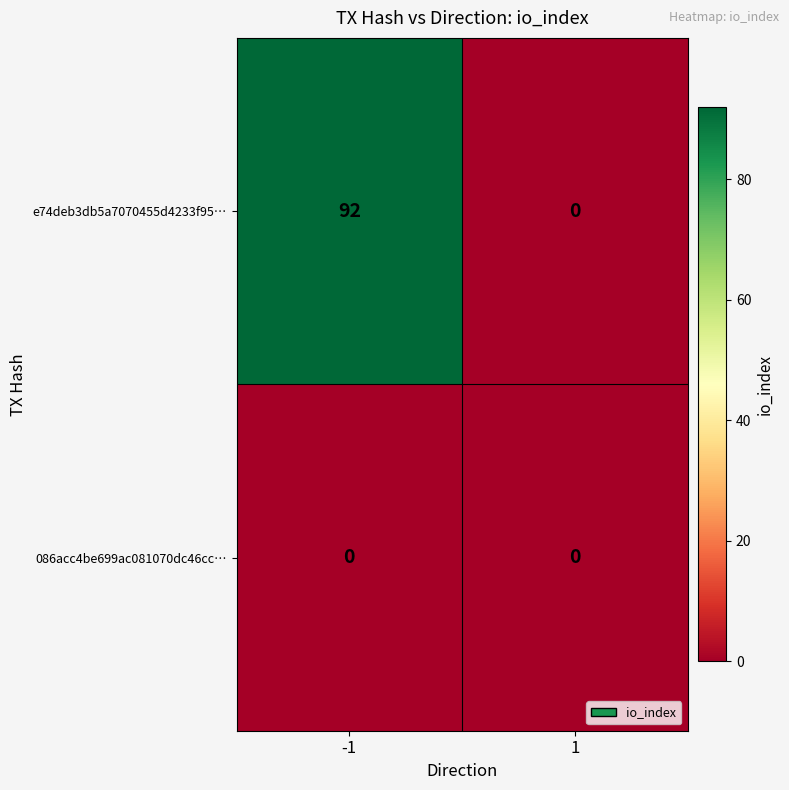

What is the sum of all e74deb3db5a7070455d4233f95… values?

92